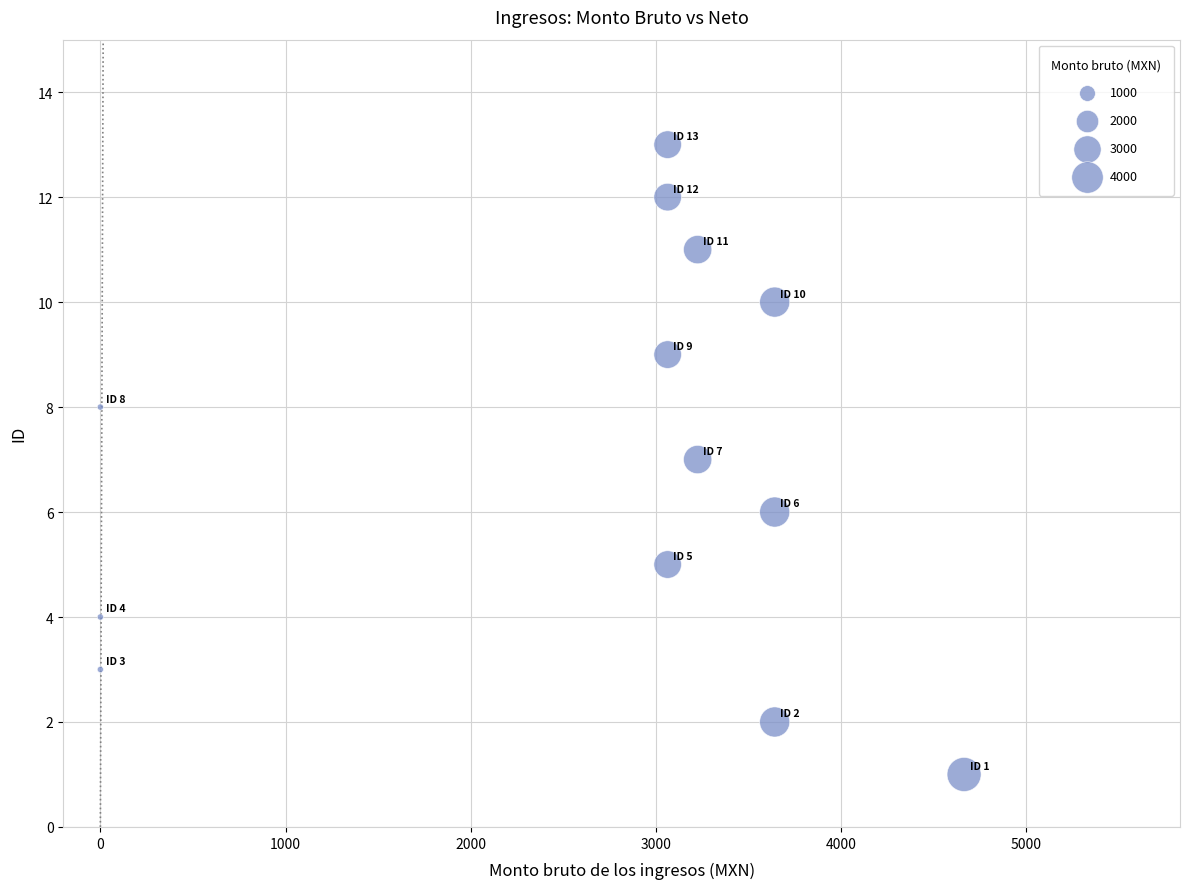

What is the range of Y values (max minus min)?

12